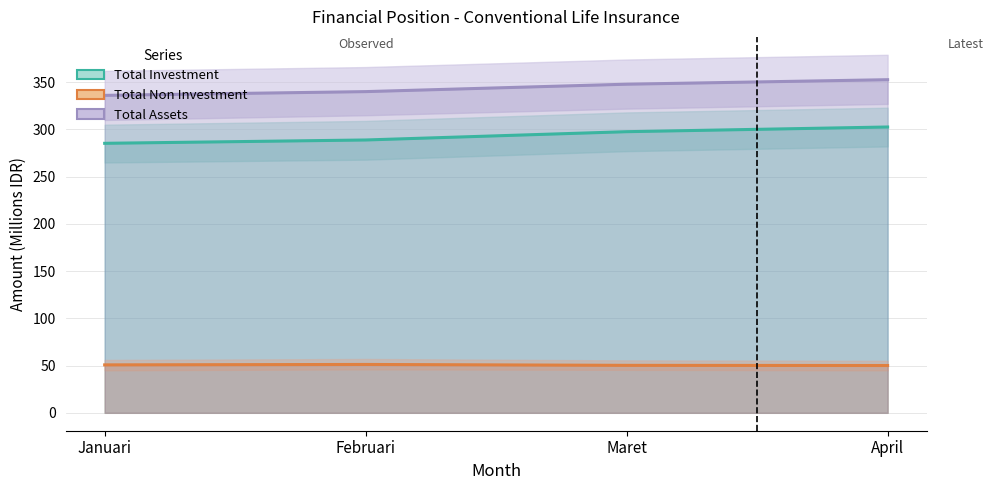

Does the chart display data point markers on the line(s)?

No